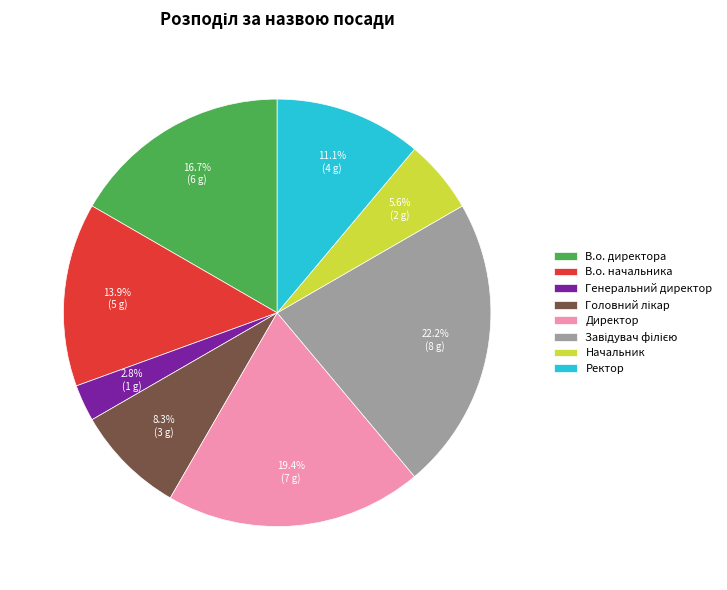

To the nearest percent, what percentage of the pie is Генеральний директор?

3%